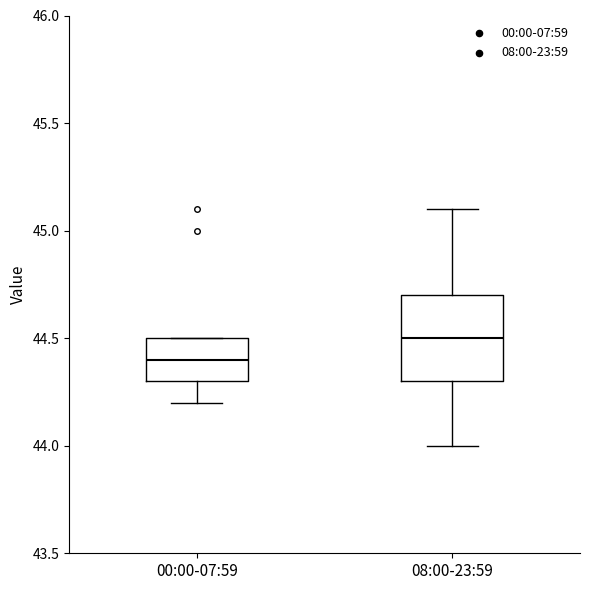

Reading left to right, read every box against the y-axis: the position of its median line, the range the box covers, and the ends of its whiskers. The values are not printed on the chart, so give them approximately, as read against the axis.

00:00-07:59: median 44.4, box 44.3 to 44.5, whiskers 44.2 to 44.5
08:00-23:59: median 44.5, box 44.3 to 44.7, whiskers 44.0 to 45.1